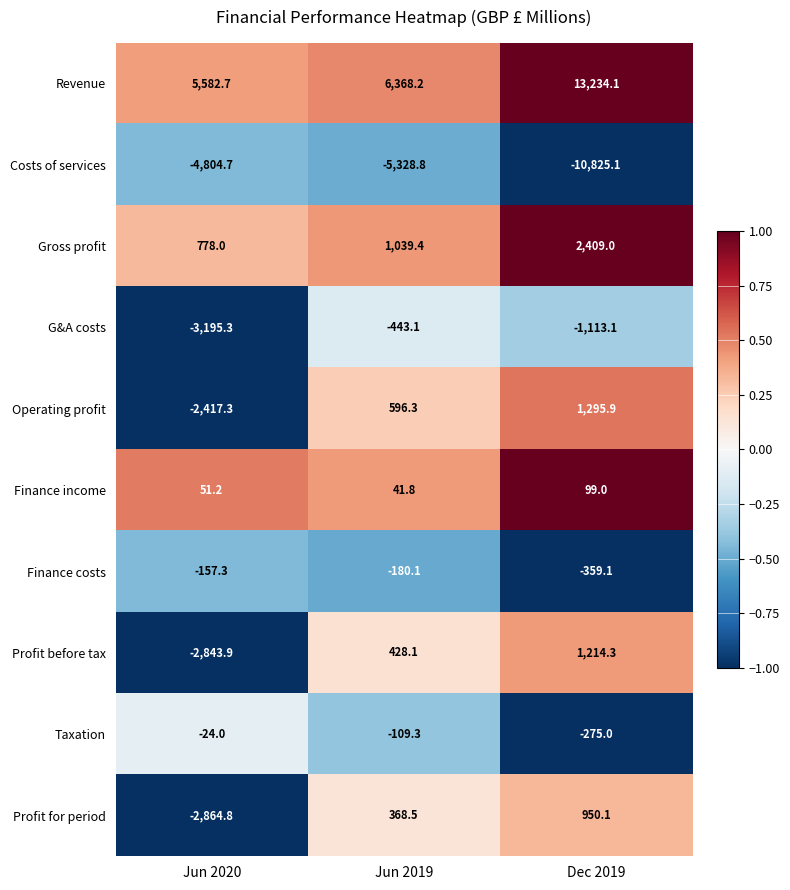

How many categories are shown in the chart?

3